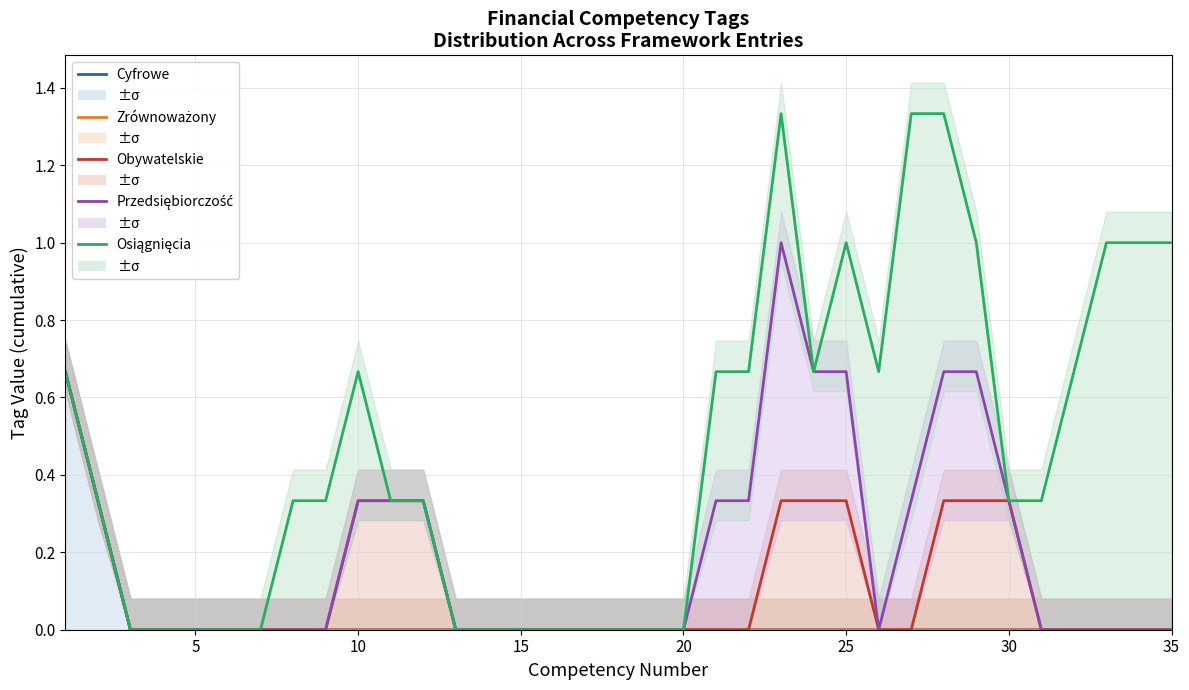

What is the highest value of the Kompetencje obywatelskie series?

0.7